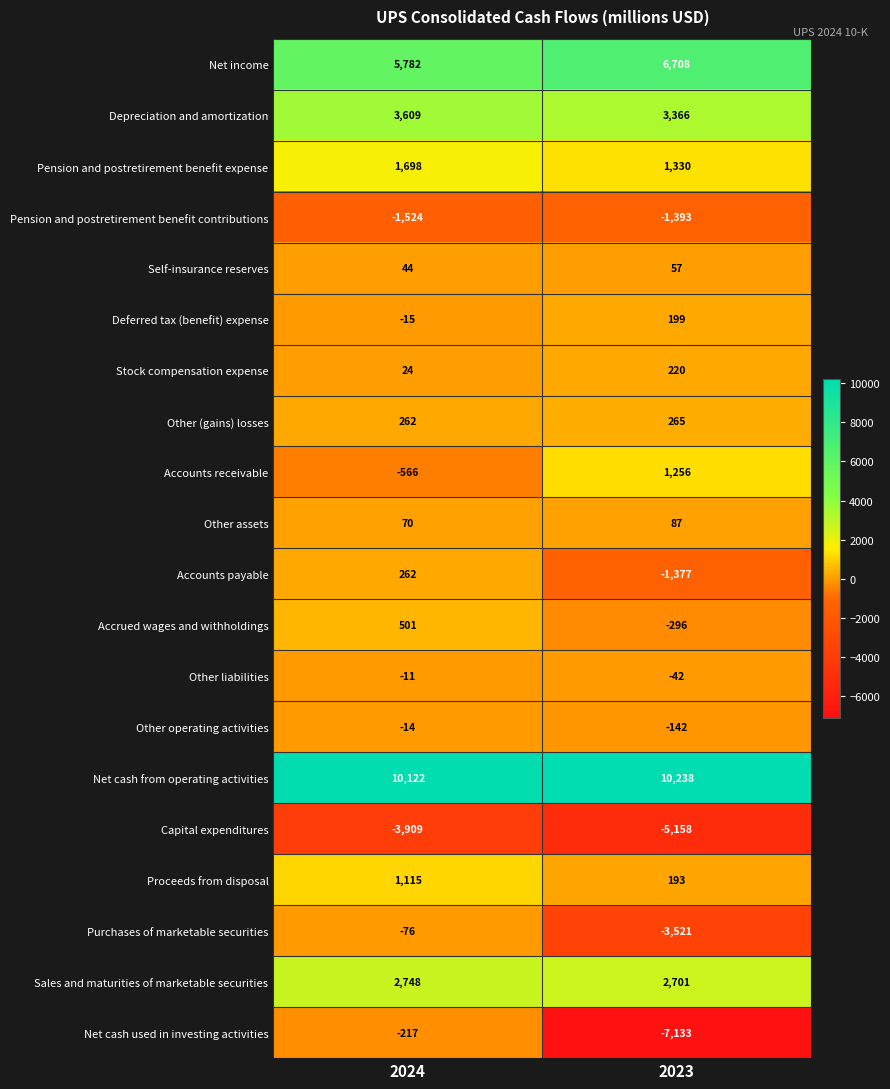

What is the difference between the Net cash used in investing activities values at 2023 and 2024?

6916